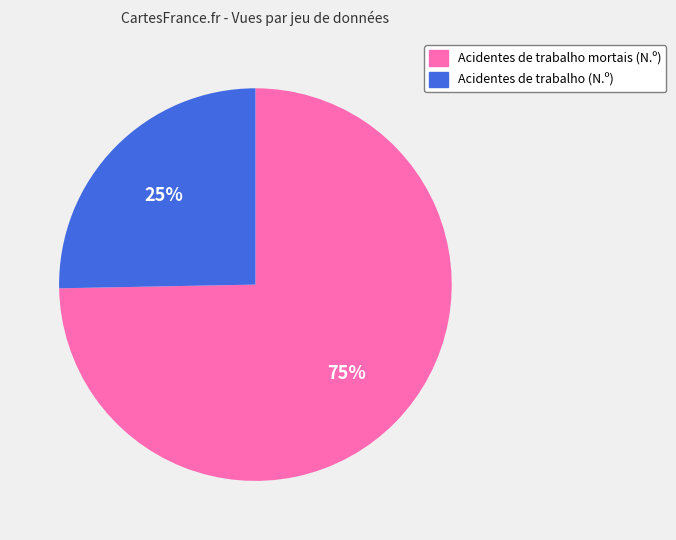

The Acidentes de trabalho (N.º) slice represents 25% of the pie. True or false?

True